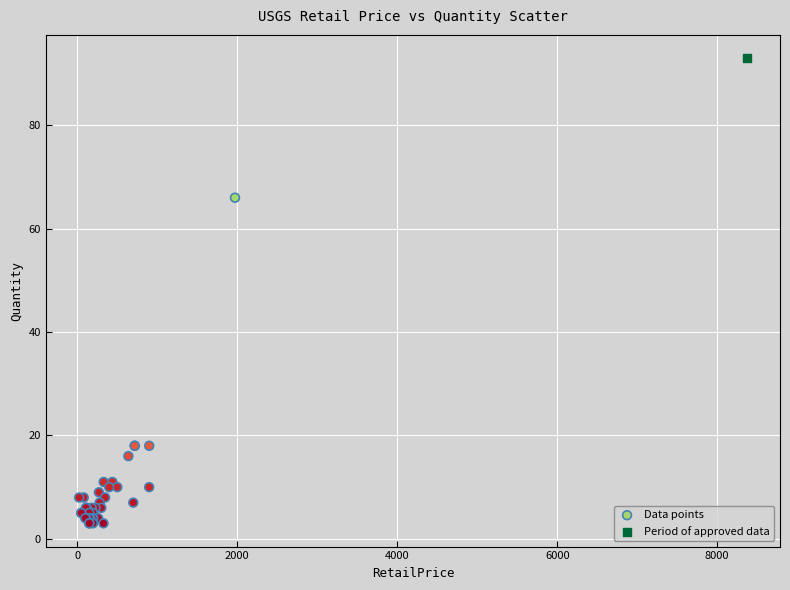

What are all the series names shown in the legend?

Data points, Period of approved data